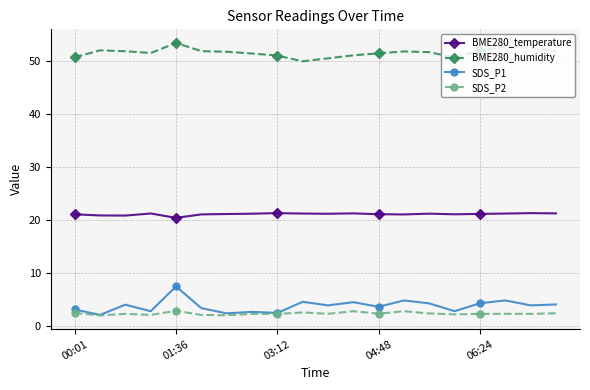

What is the highest value of the SDS_P2 series?

2.9